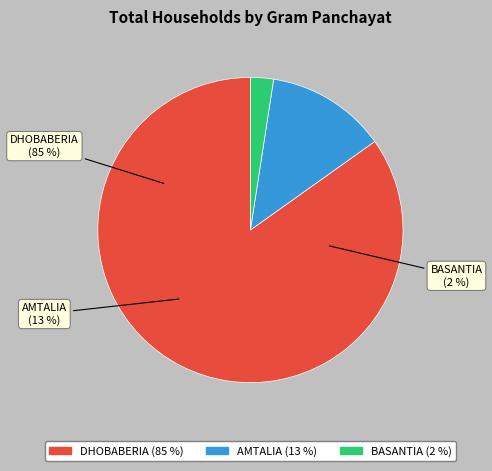

The Khashafaua slice represents 1% of the pie. True or false?

False